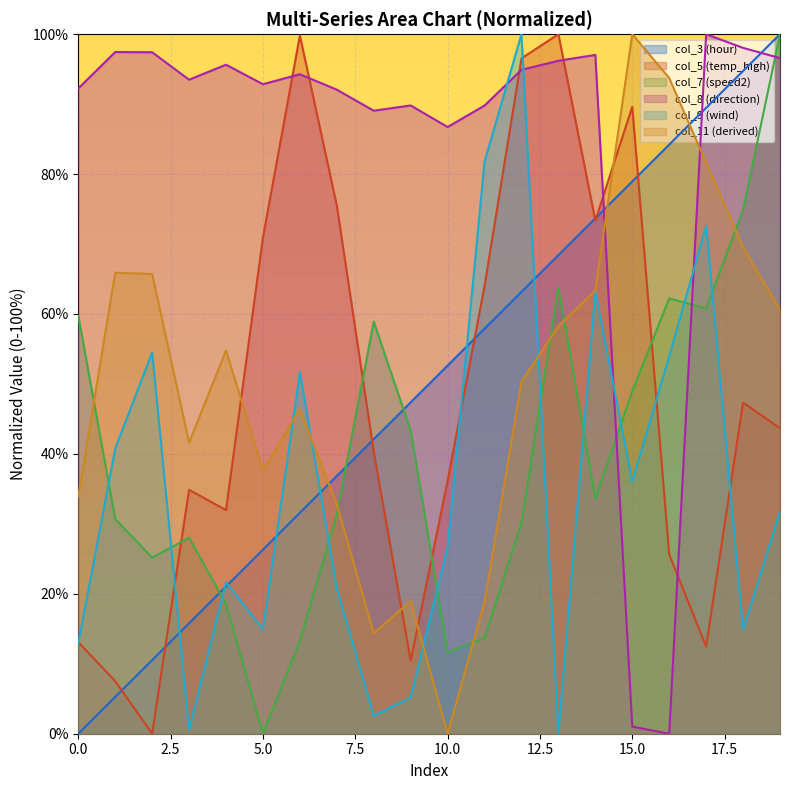

List the series in order of their peak value, highest first.

col_3, col_5, col_7, col_8, col_9, col_11